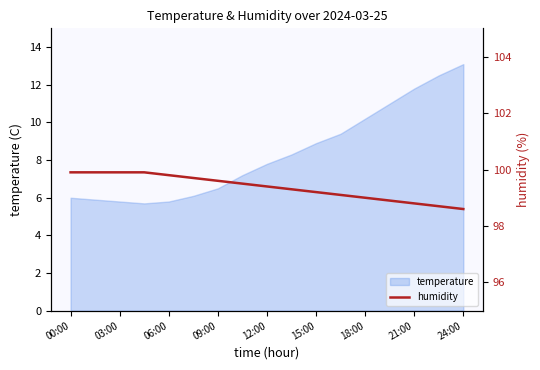

What is the maximum value shown in the chart?

99.9